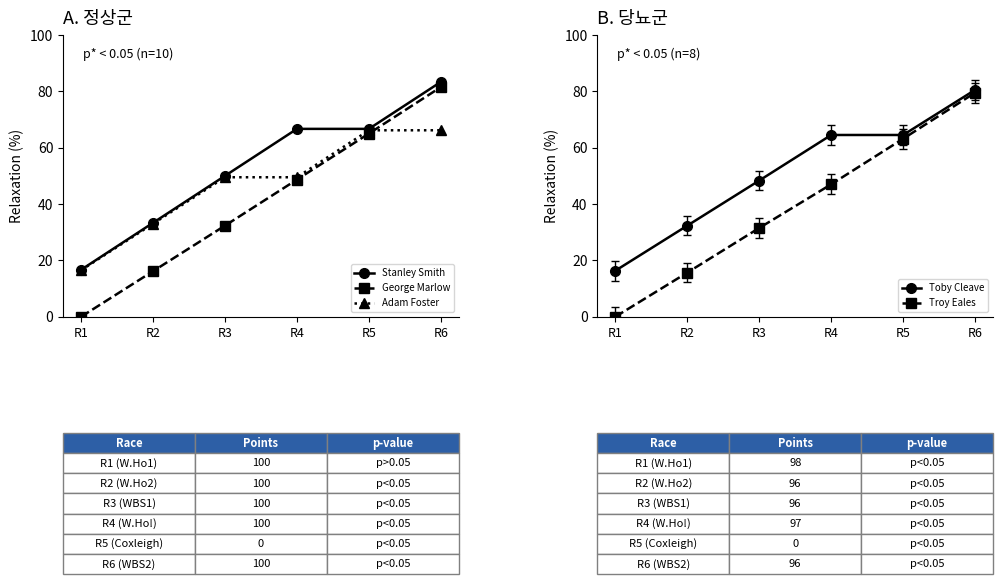

What is the value of the Adam Foster point at the 5th from the left?

66.2